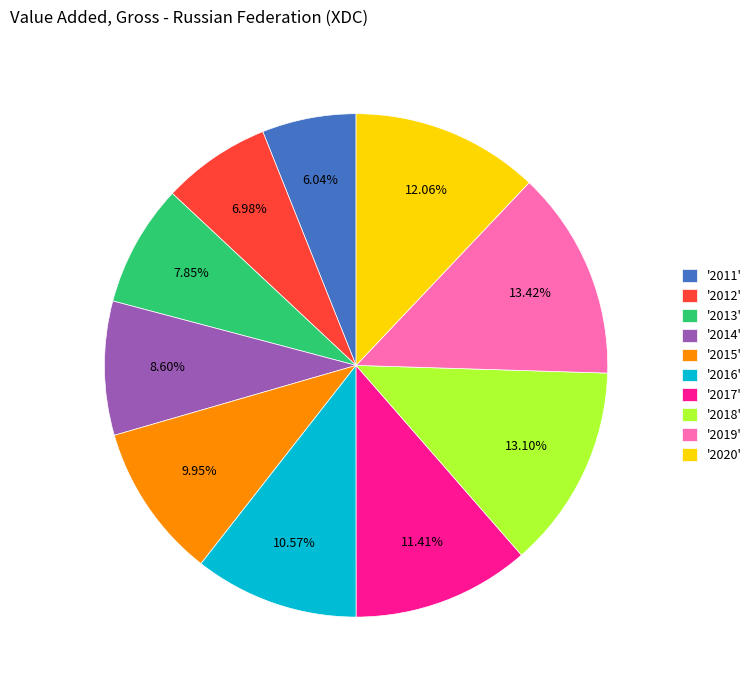

Does any single category account for the majority?

No